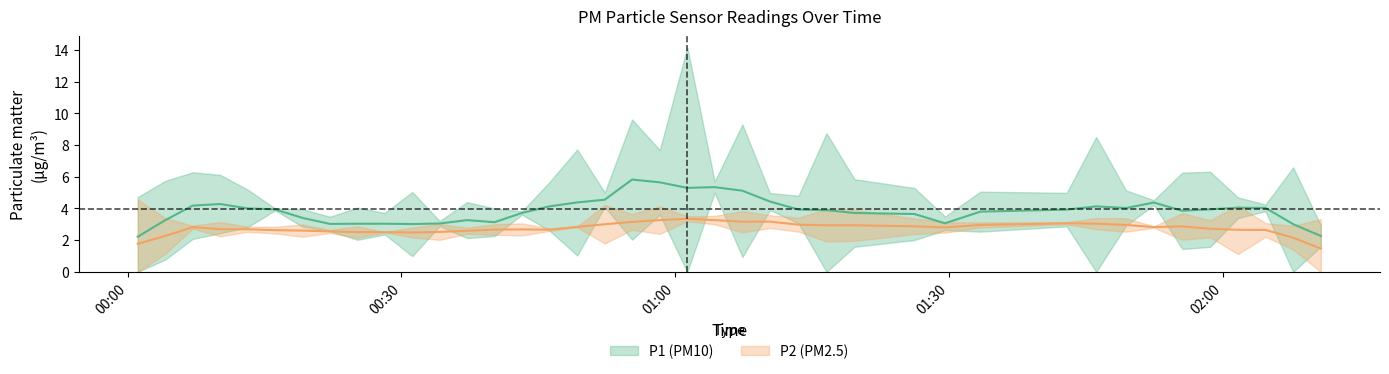

True or false: P2 and P1 cross at least once.

False